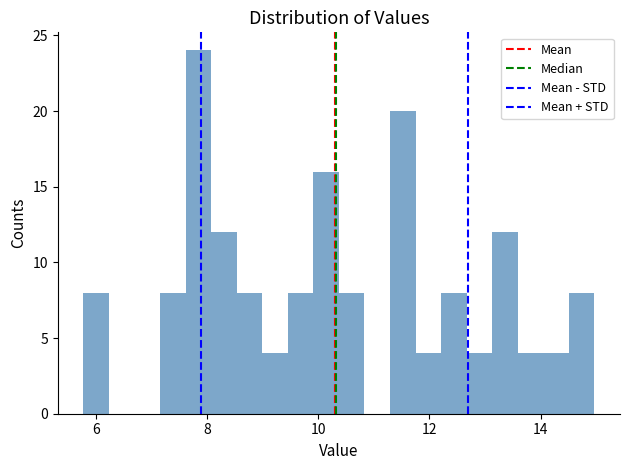

Around what value on the x-axis is the tallest bar? Give the approximate position of its centre, as read against the axis.

7.8